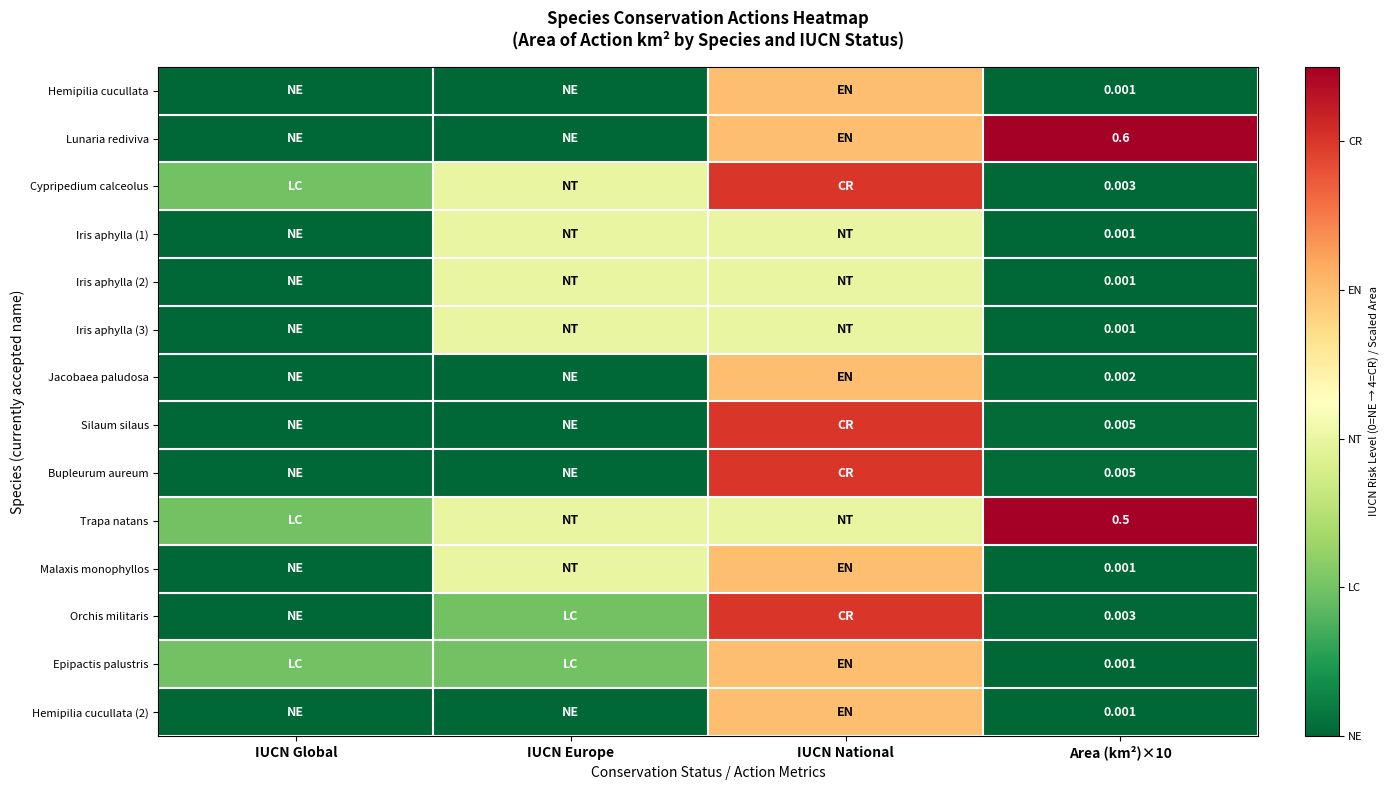

True or false: Bupleurum aureum has a value of 6.7 at IUCN National.

False